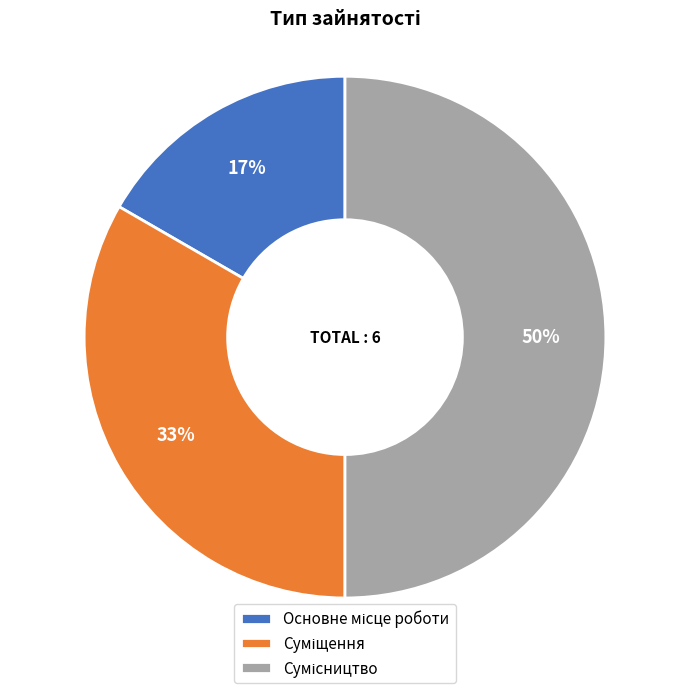

To the nearest percent, what is the average slice percentage?

33%